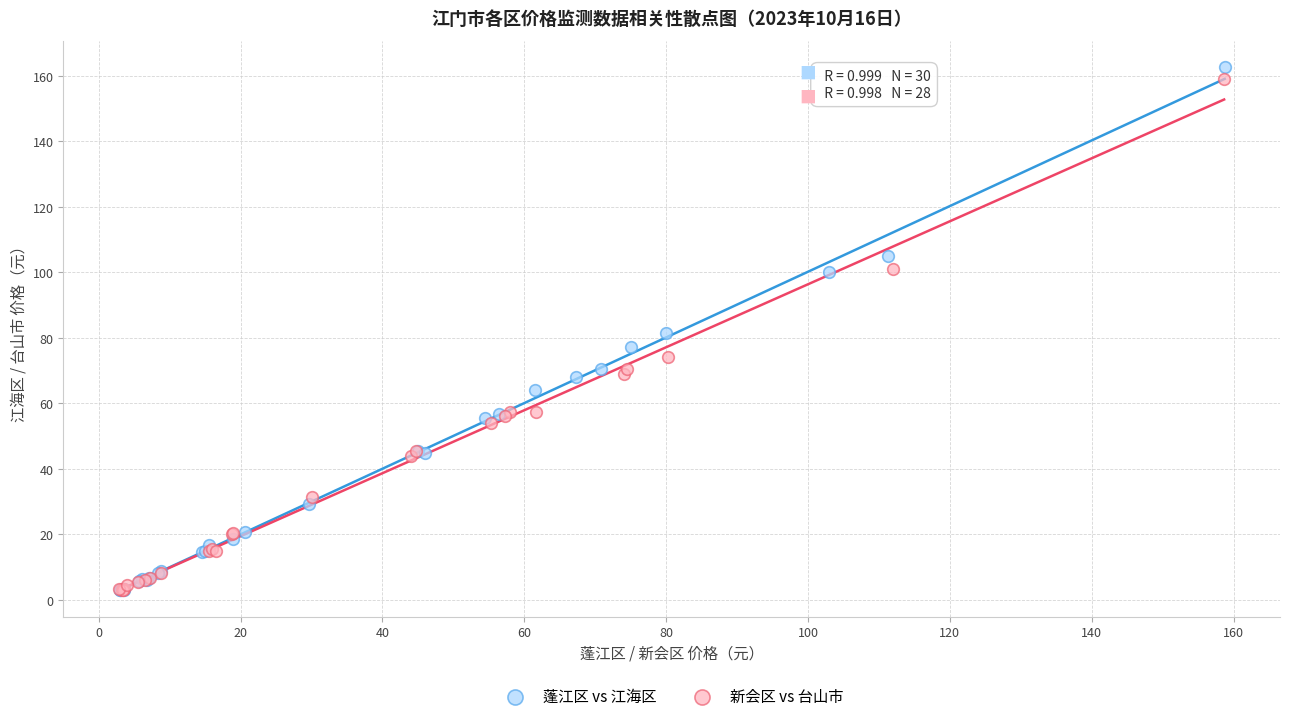

Which series has the widest spread of Y values?

蓬江区 vs 江海区